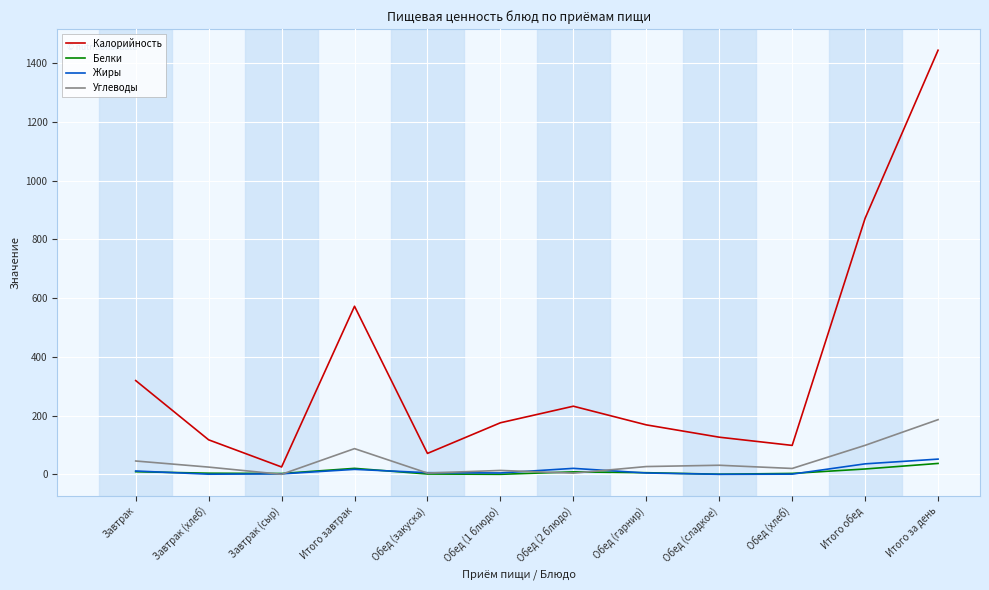

What is the average value of the Жиры series?

12.8